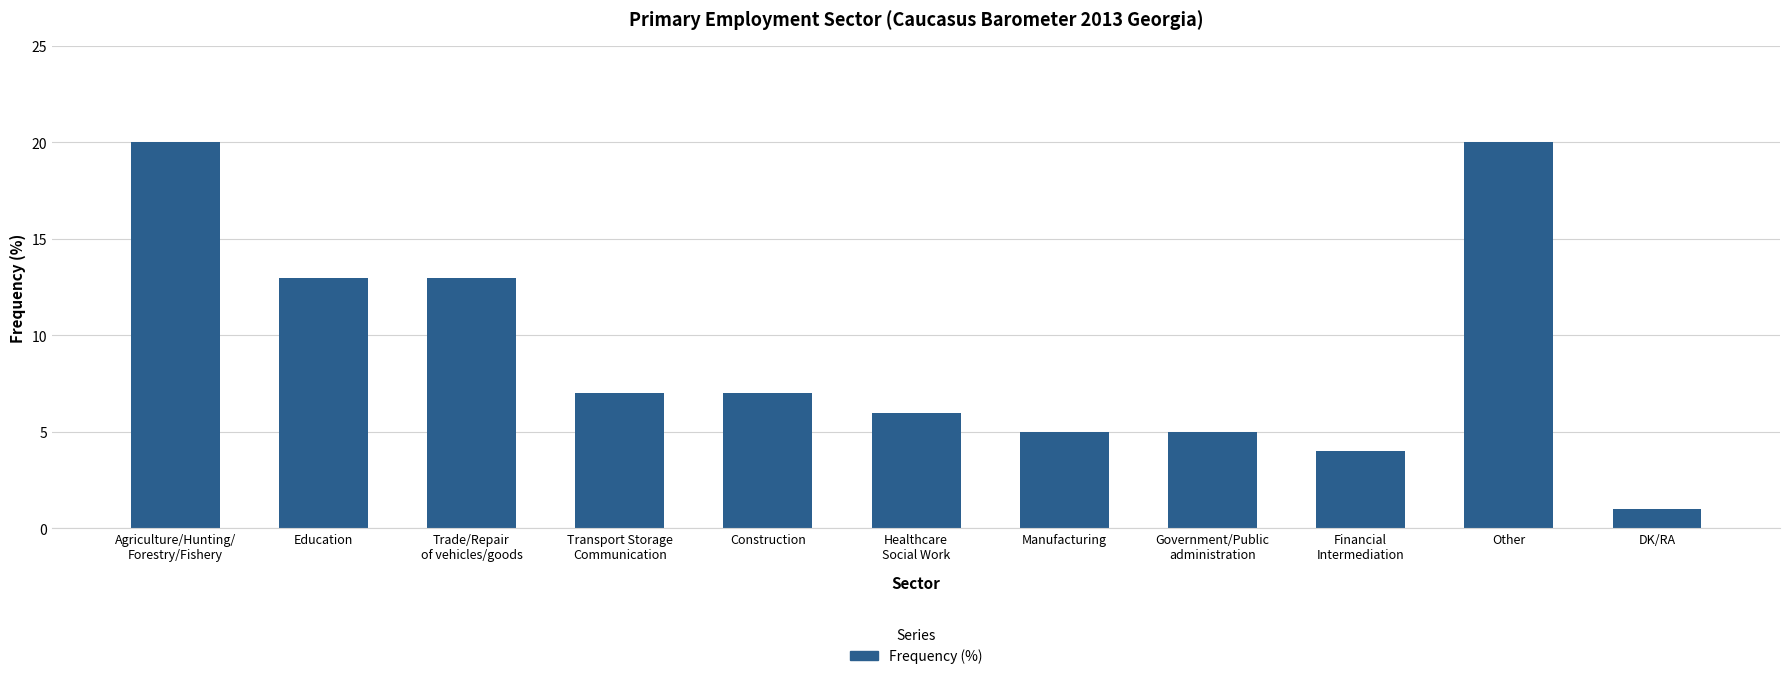

What is the value of the 8th bar from the left?

5